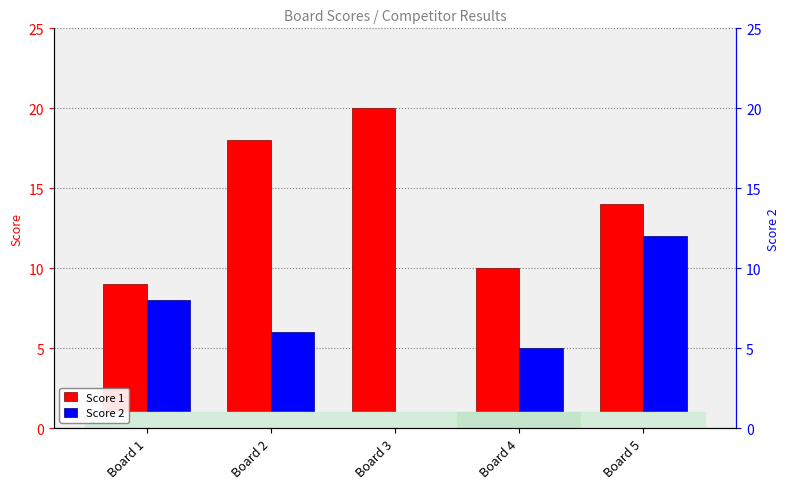

Rank the categories by Score 1 value from lowest to highest.

Board 1, Board 4, Board 5, Board 2, Board 3